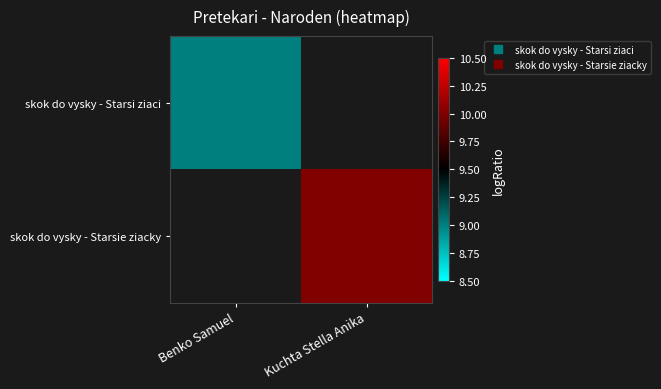

Is it true that skok do vysky - Starsi ziaci equals 9.0 at Benko Samuel?

True